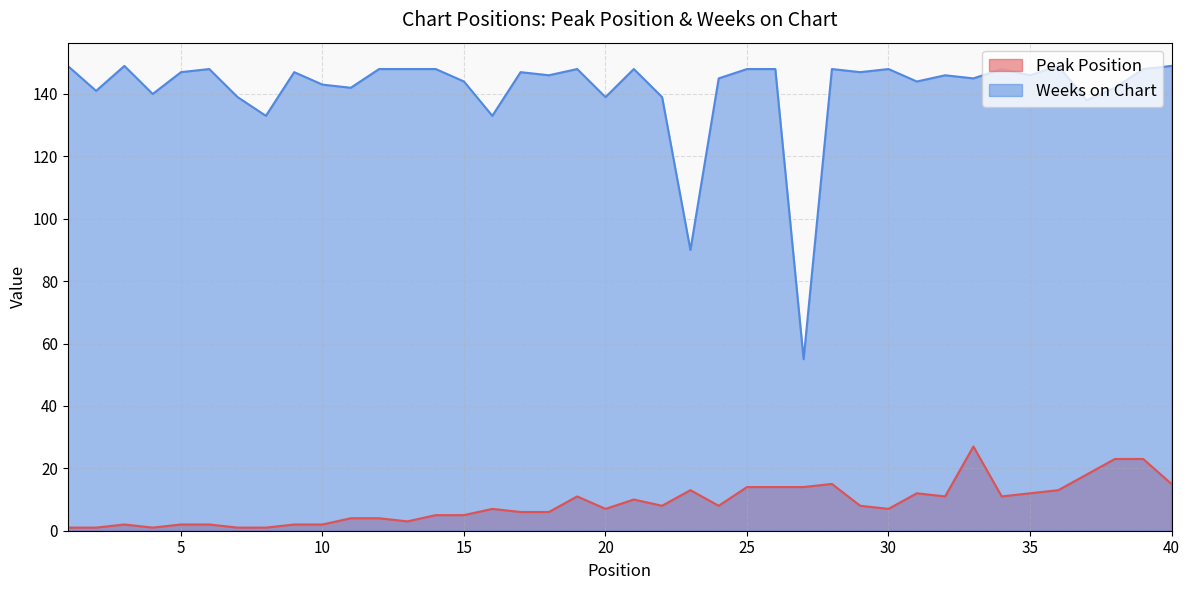

The Weeks on Chart series shows 220 at 9. True or false?

False